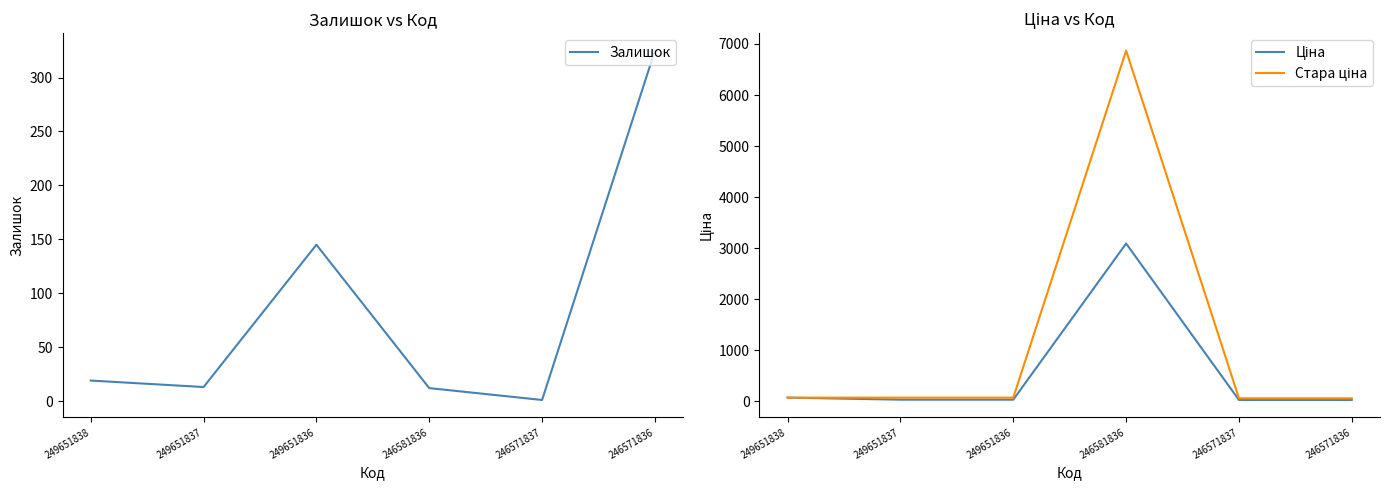

What is the maximum value shown in the chart?

6869.4